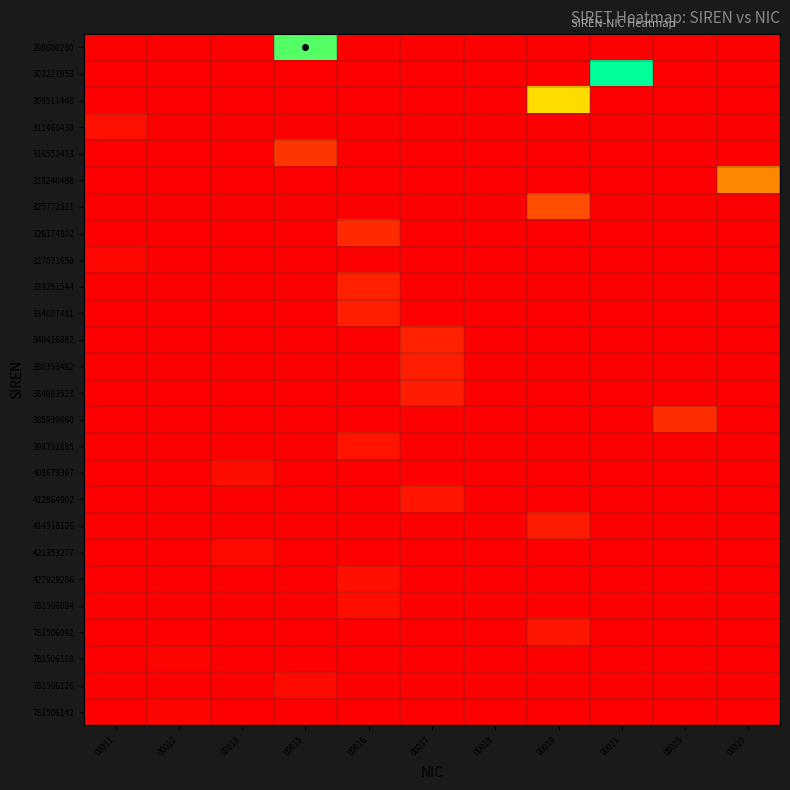

At how many categories does at least one series exceed 19?

2